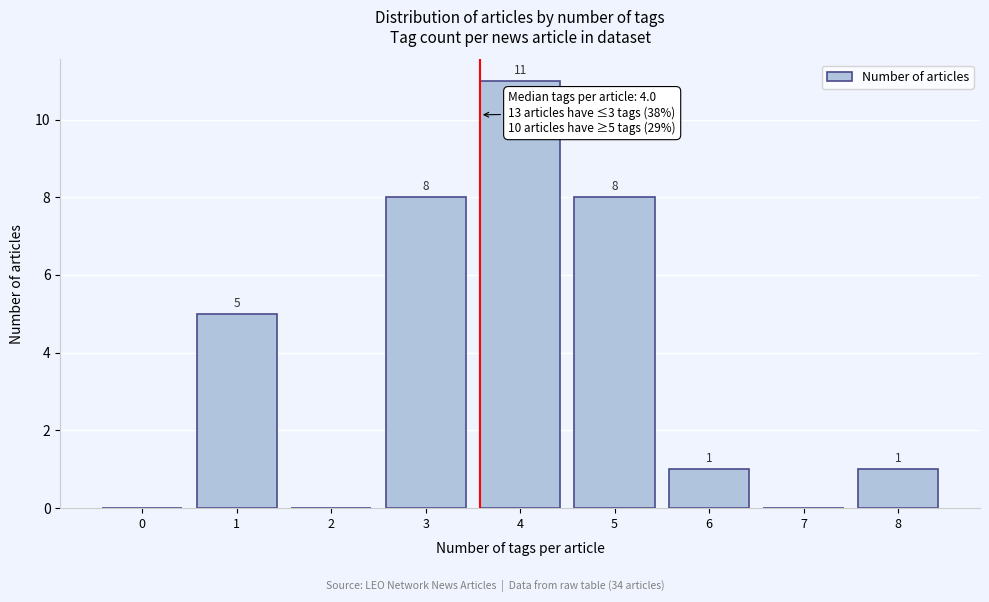

Reading left to right, extract all data points from this chart.

0=0	1=5	2=0	3=8	4=11	5=8	6=1	7=0	8=1